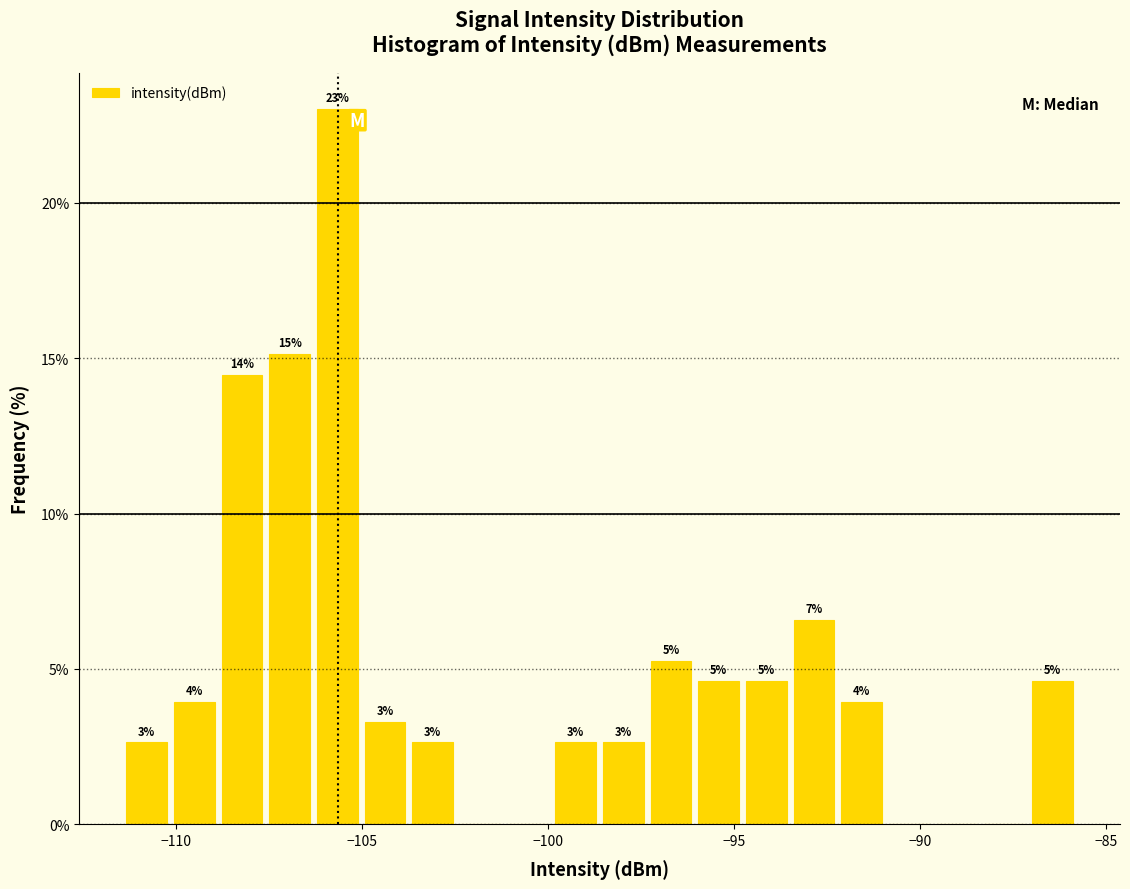

Read against the x-axis, roughly where is the centre of the tallest bar?

-105.5